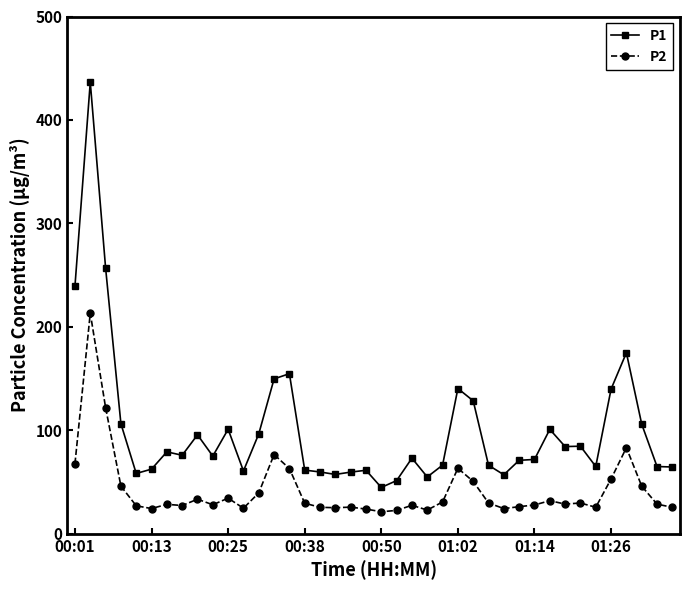

True or false: P1 and P2 cross at least once.

False